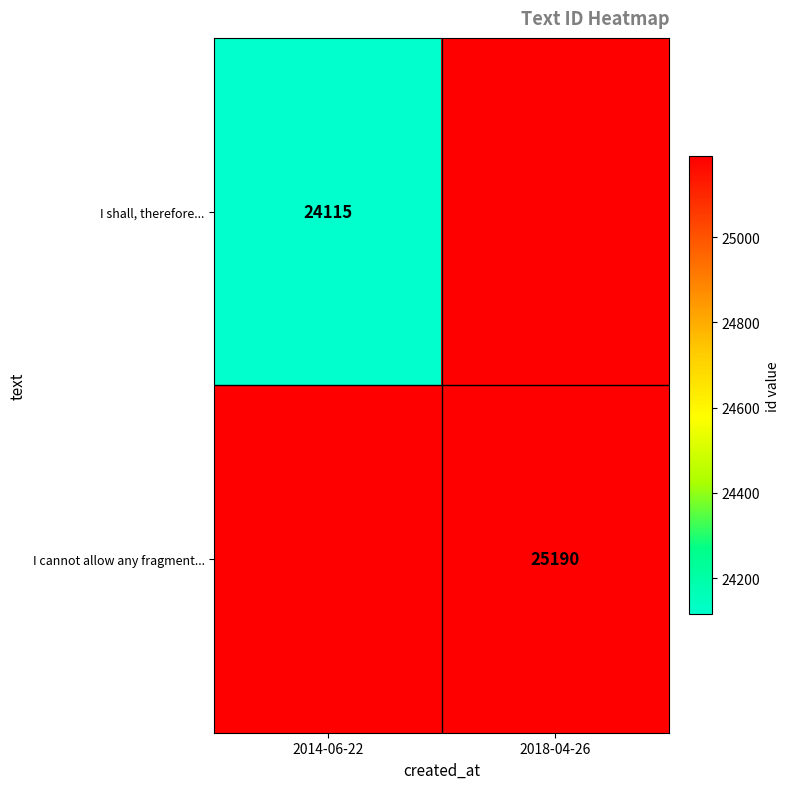

What is the total value across all series at 2014-06-22?

24115